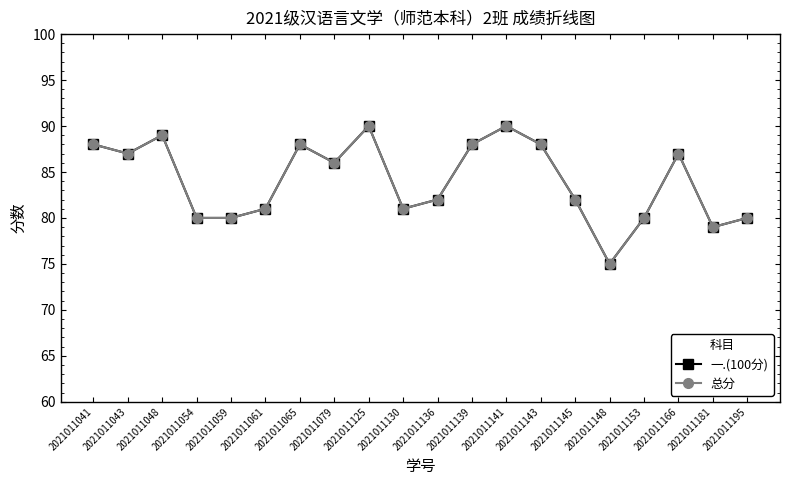

Between 2021011048 and 2021011079, which series saw the biggest shift?

一.(100分)